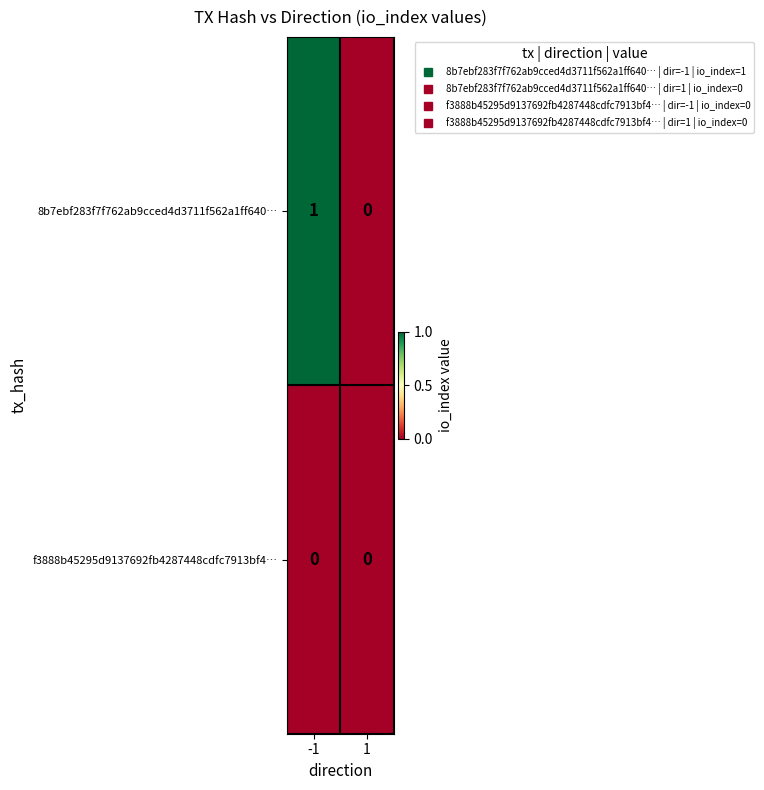

Which series has the largest range (max minus min)?

8b7ebf283f7f762ab9cced4d3711f562a1ff640…